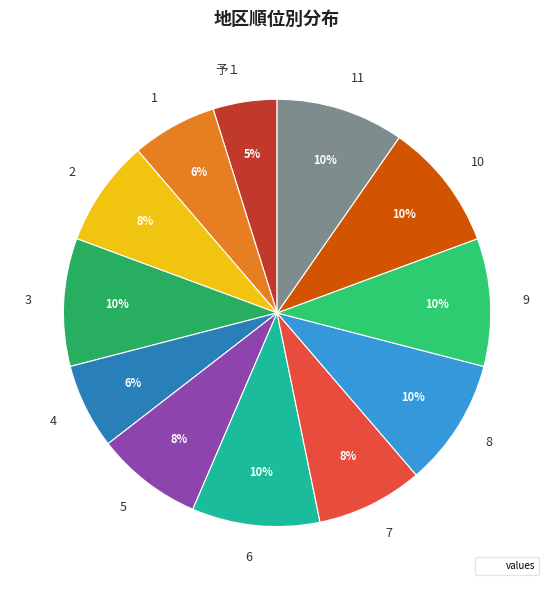

Is the sum of 4 and 2 greater than half?

No